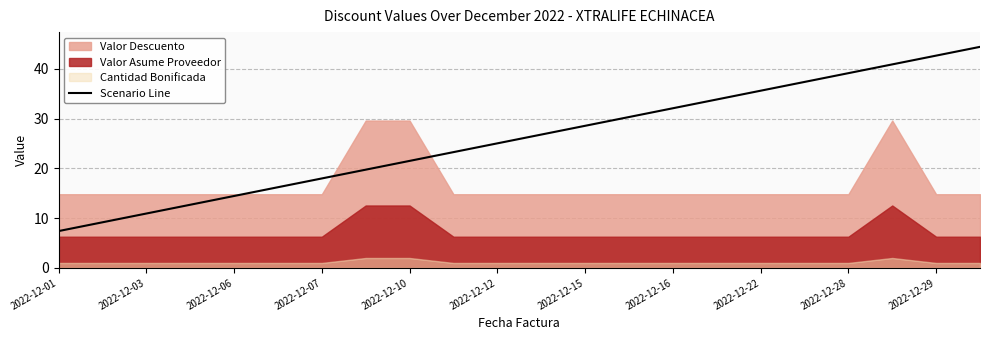

Is it true that Scenario Line equals 15.1 at 2022-12-16?

False